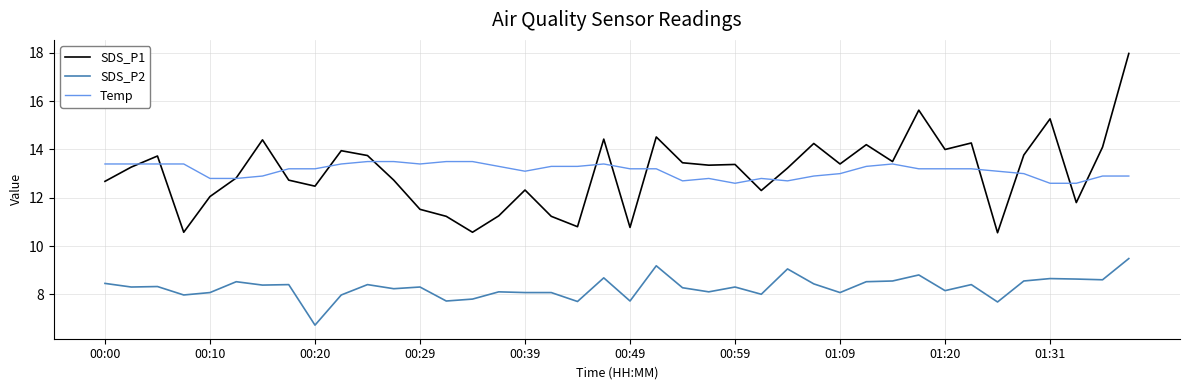

What is the difference between the maximum and minimum values in the SDS_P2 series?

2.8